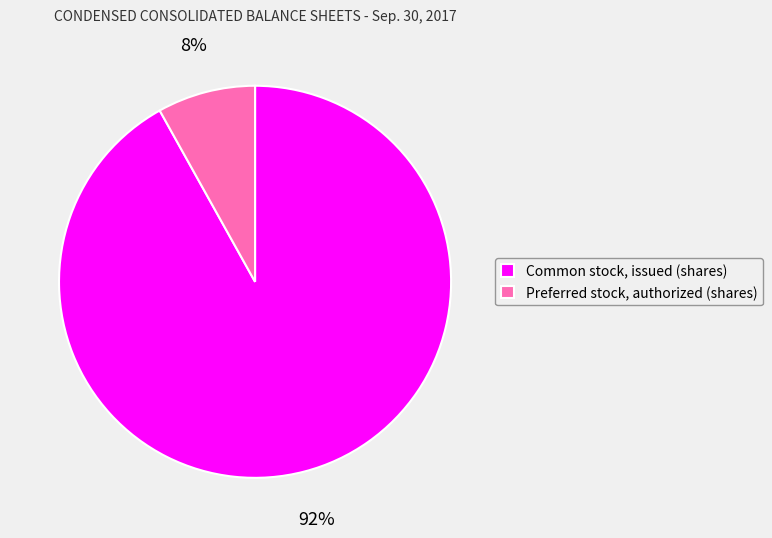

Do Common stock, issued (shares) and Preferred stock, authorized (shares) together represent more than half of the pie?

Yes